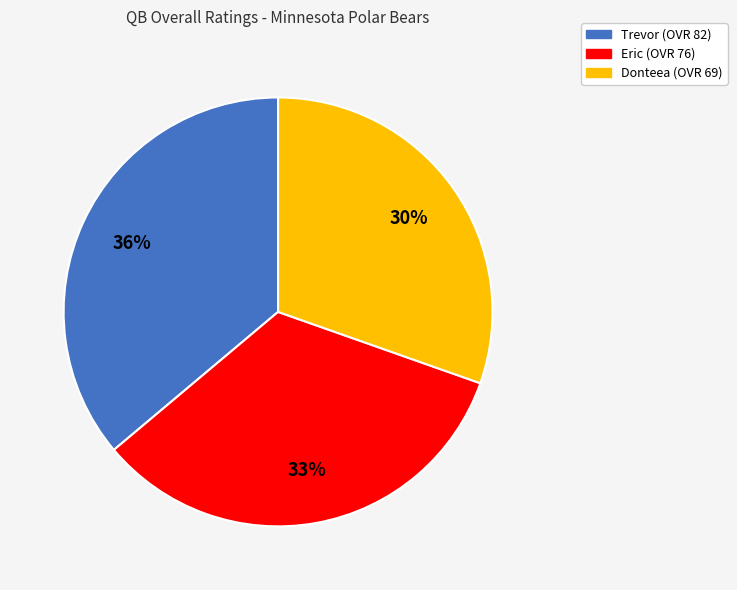

Count the number of slices in the pie.

3